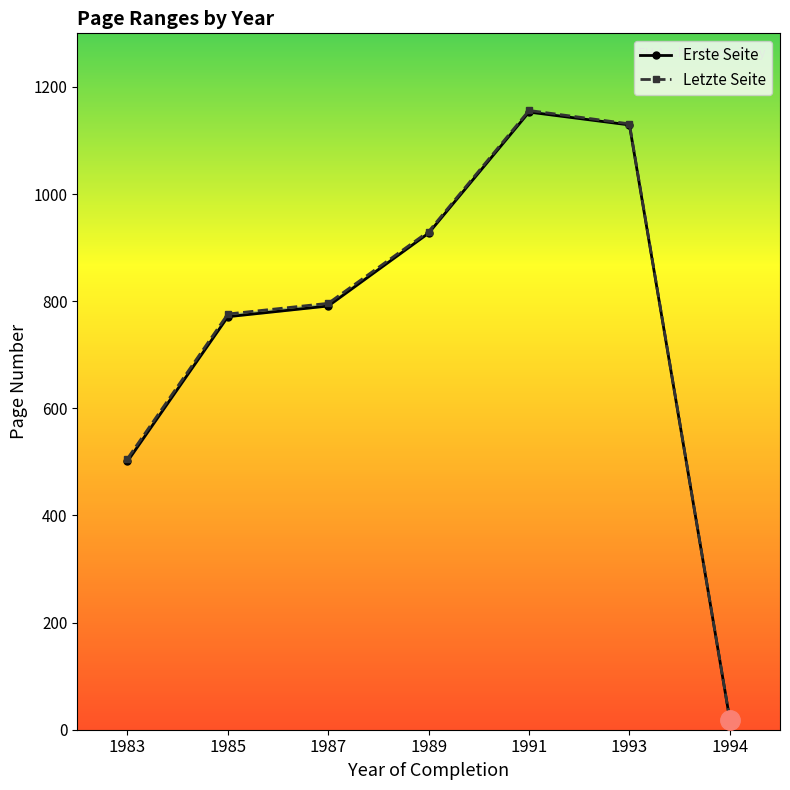

At which label does Letzte Seite reach its minimum?

1994